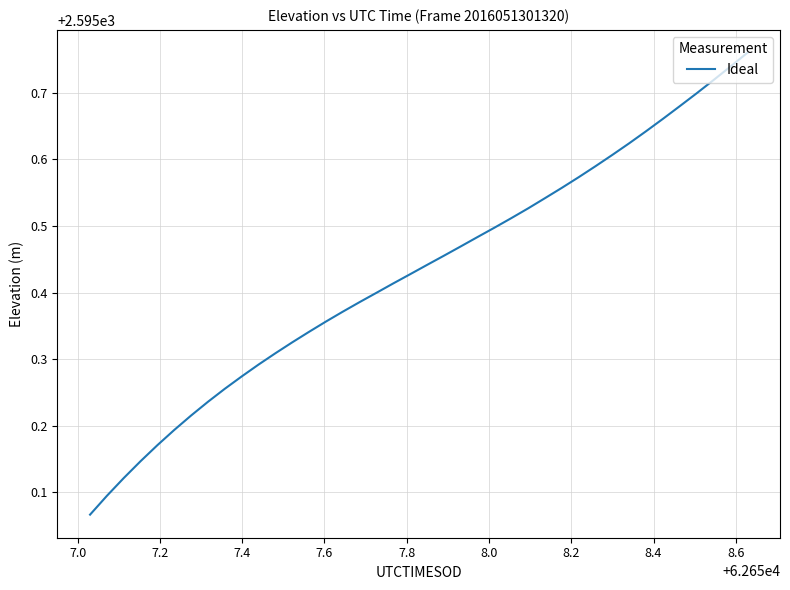

How many categories are shown in the chart?

40